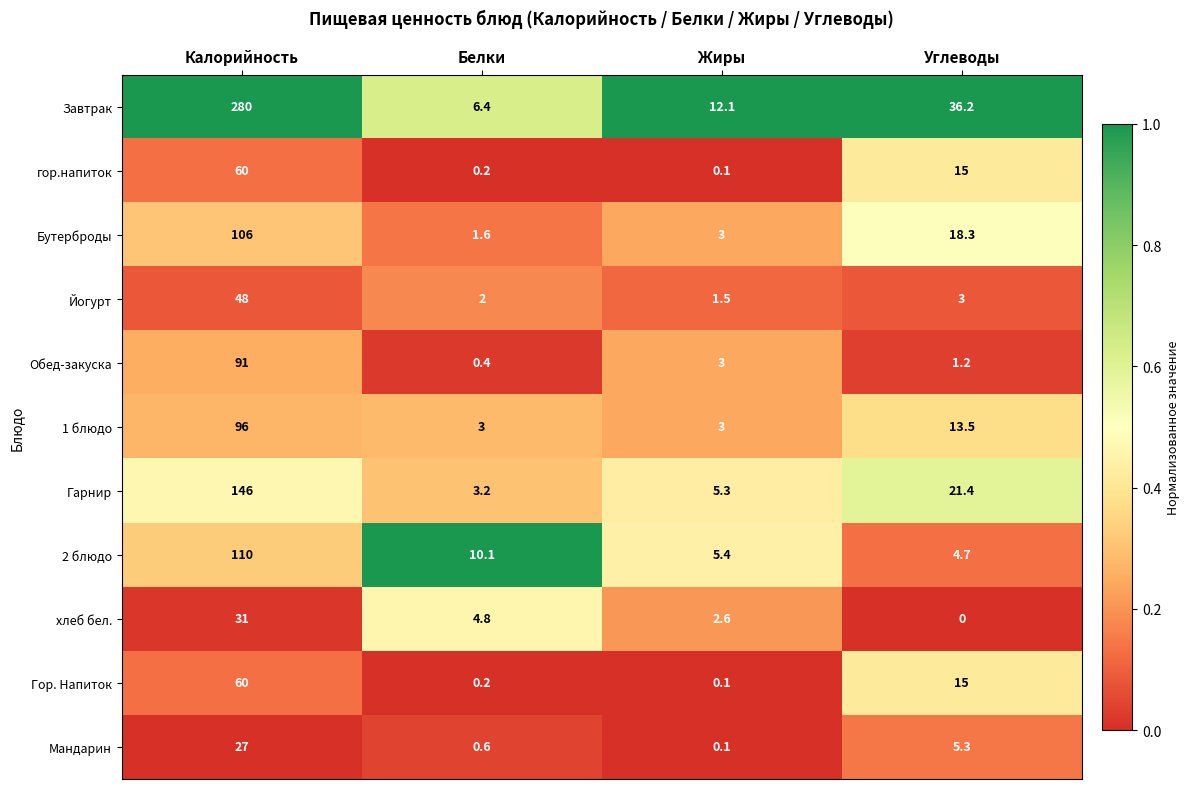

At which category is the sum across all series the highest?

Калорийность